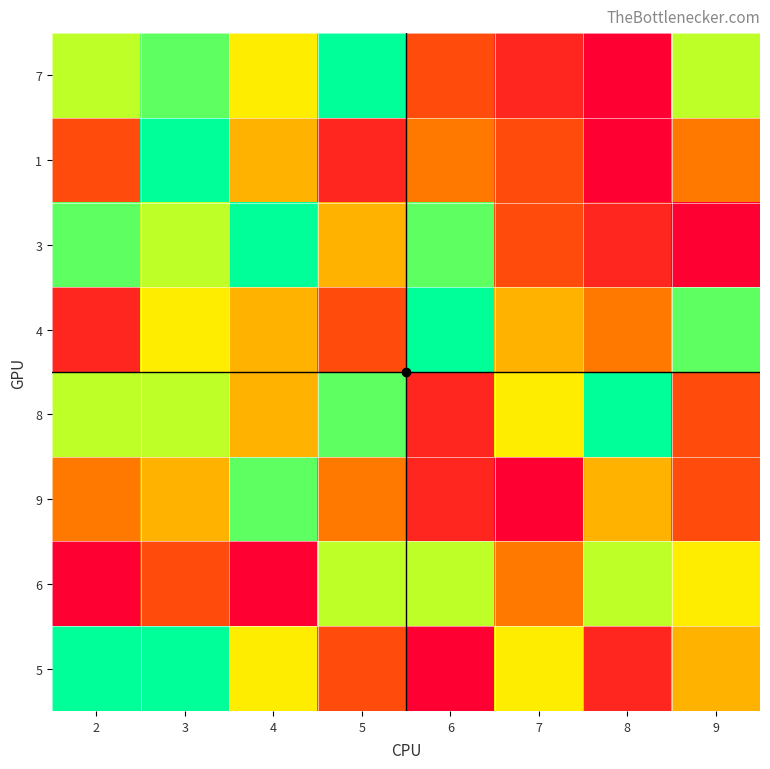

What is the total value across all series at 2?

41